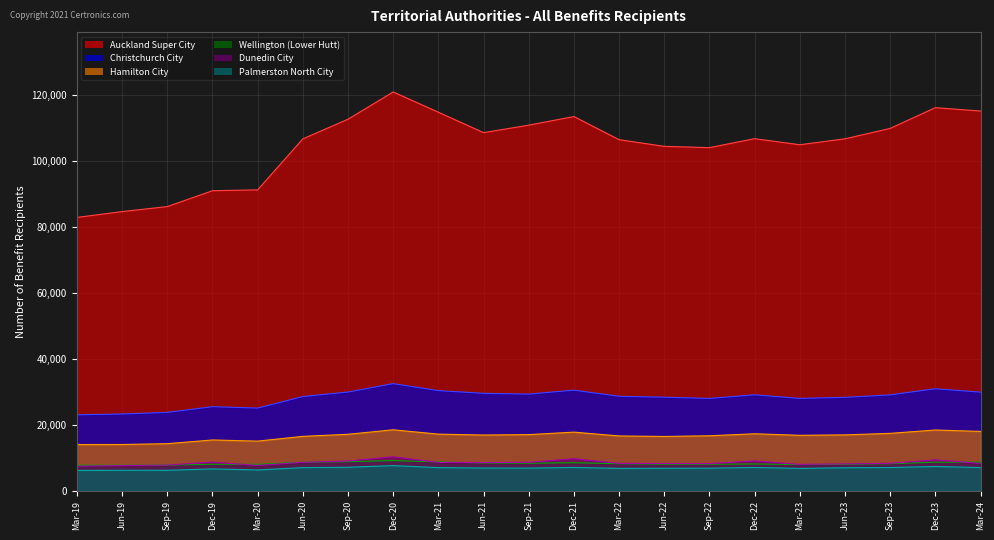

Where is the first local minimum for Wellington (Lower Hutt)?

Mar-20